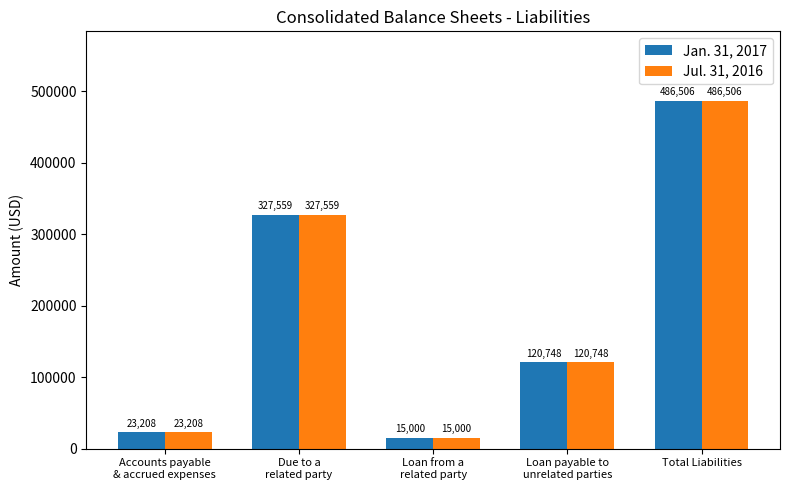

How many distinct data groups are displayed?

2